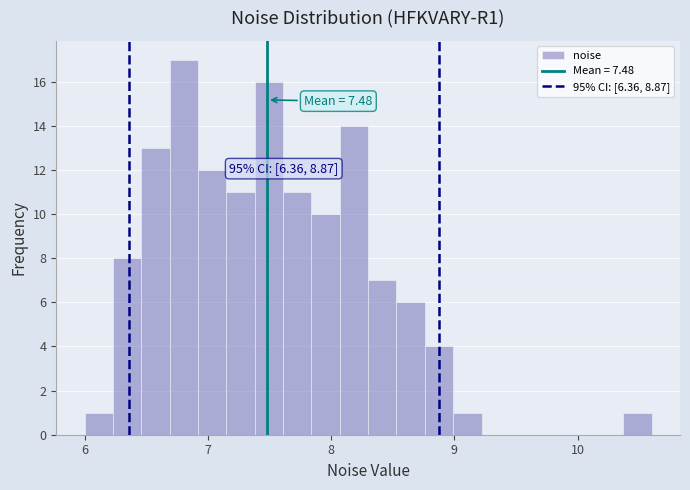

Around what value on the x-axis is the tallest bar? Give the approximate position of its centre, as read against the axis.

6.8